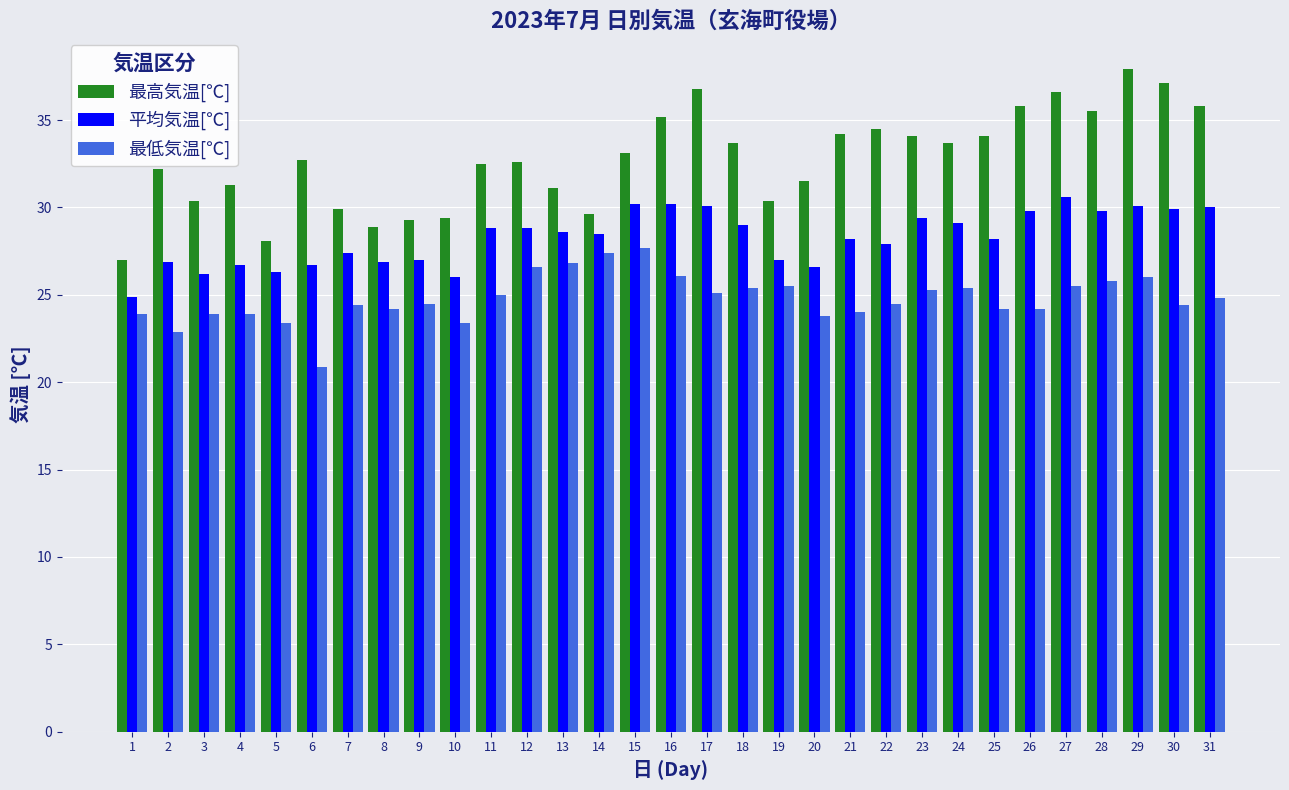

The value of 最低気温[℃] at 6 is 20.9. True or false?

True